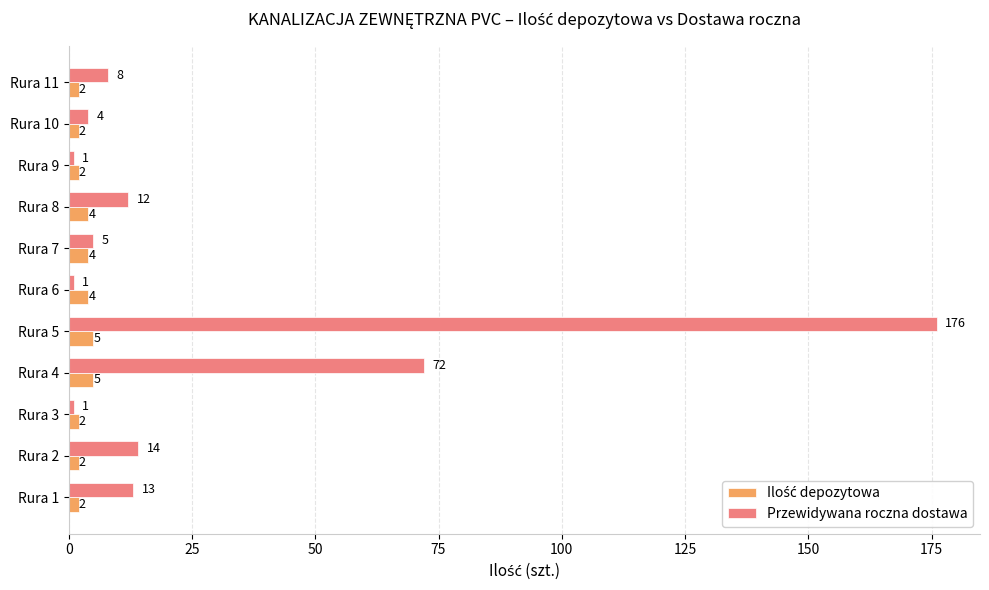

Which series has the widest spread of values?

Przewidywana roczna dostawa